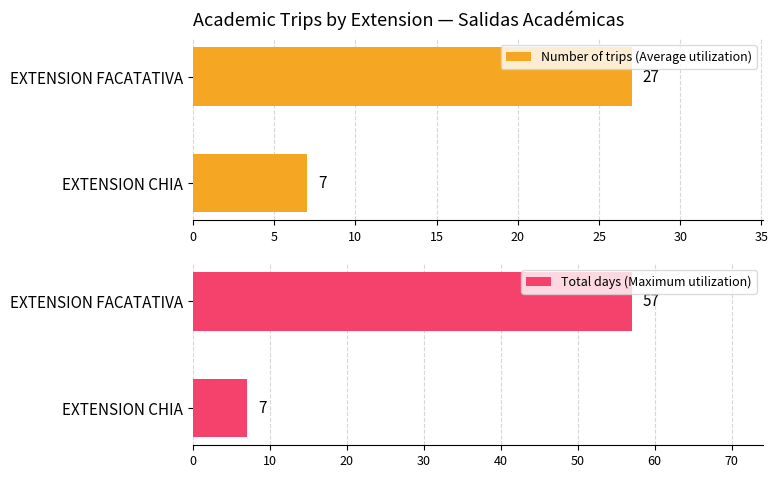

What is the difference between the Number of trips (Average utilization) values at EXTENSION CHIA and EXTENSION FACATATIVA?

20